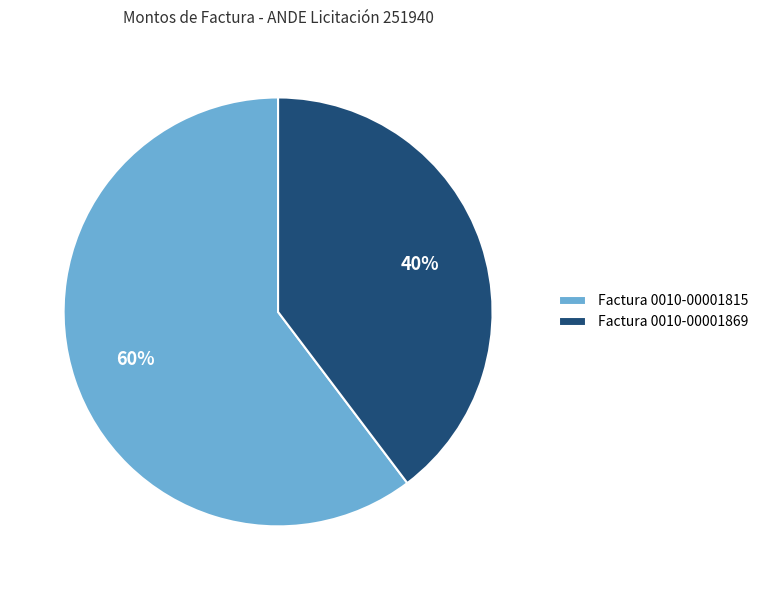

Is Factura 0010-00001869 the majority of the pie?

No